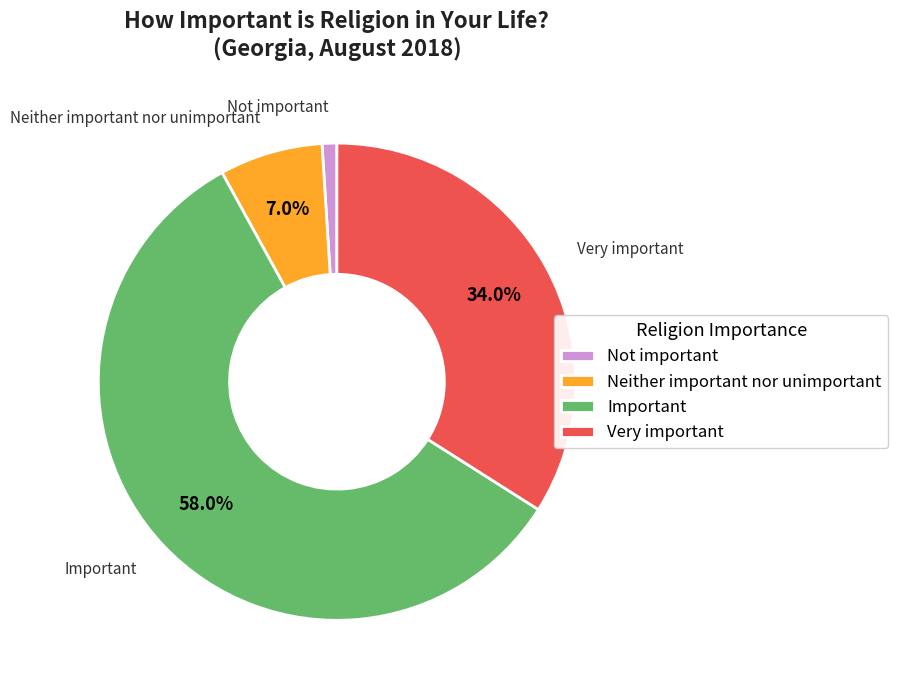

Approximately how many times larger is the value at Important compared to Very important?

1.7